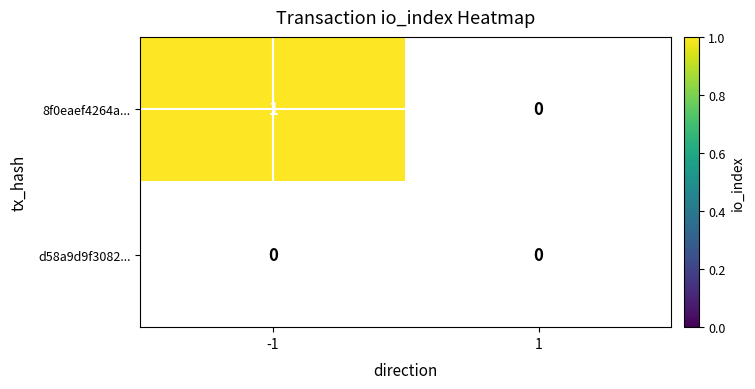

The d58a9d9f3082... series shows 0 at -1. True or false?

True